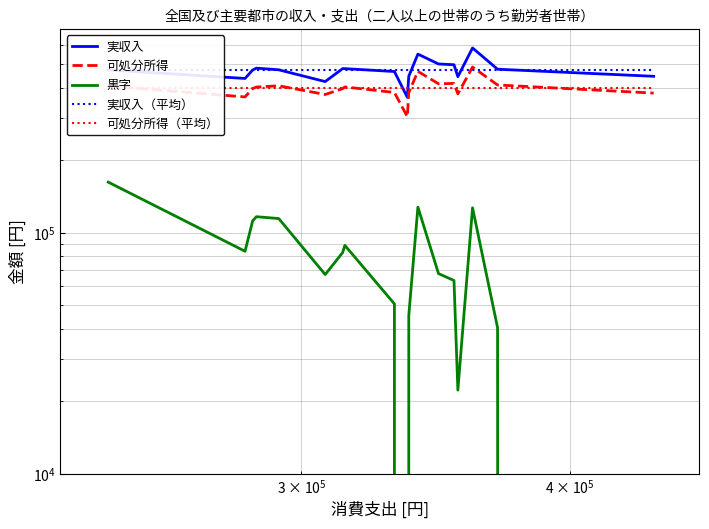

The value of 可処分所得 at $\mathdefault{10^{7}}$ is 558382.5. True or false?

False